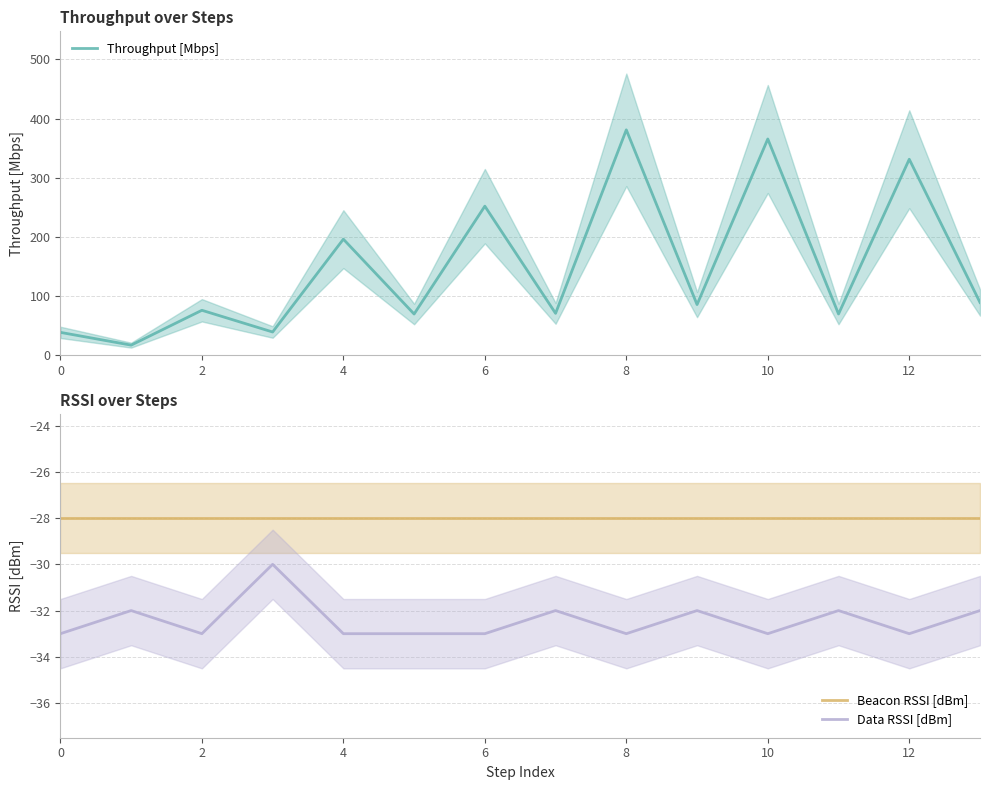

Reading left to right, list all the values displayed in this chart.

Throughput [Mbps]: 38.3	16.7	75.7	38.9	195.9	69.3	251.8	70.5	380.9	85.3	365.5	69.4	331.2	88.8
Beacon RSSI [dBm]: -28.0	-28.0	-28.0	-28.0	-28.0	-28.0	-28.0	-28.0	-28.0	-28.0	-28.0	-28.0	-28.0	-28.0
Data RSSI [dBm]: -33.0	-32.0	-33.0	-30.0	-33.0	-33.0	-33.0	-32.0	-33.0	-32.0	-33.0	-32.0	-33.0	-32.0